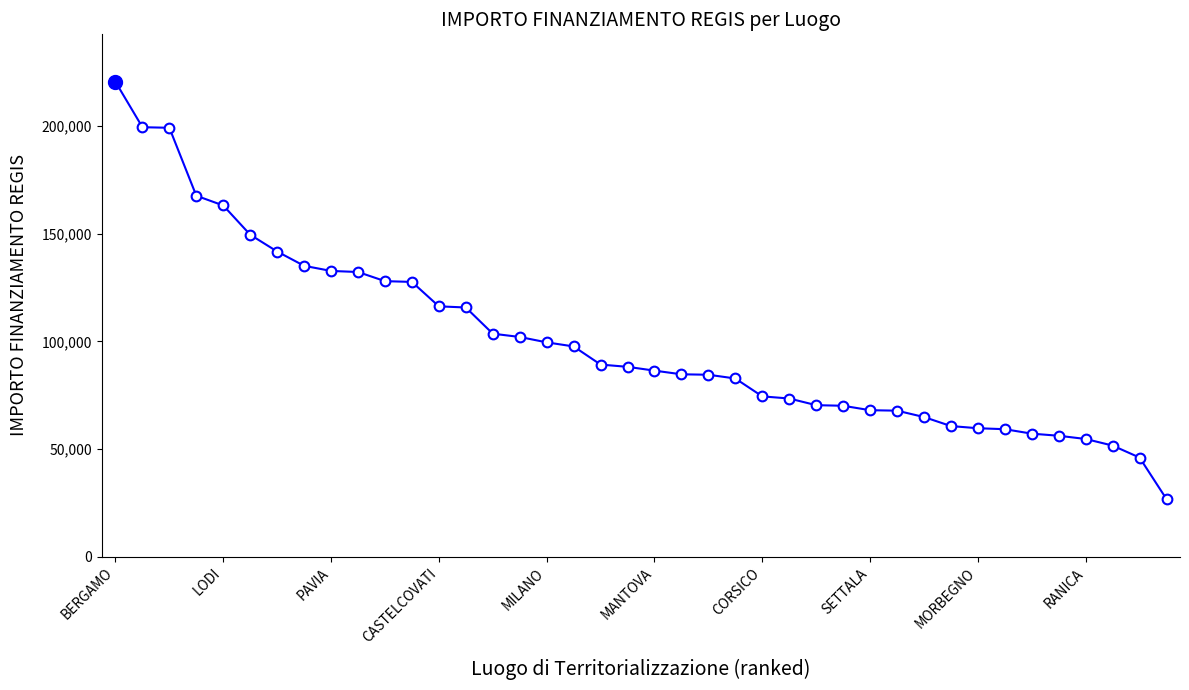

How many data points are above 88213?

20